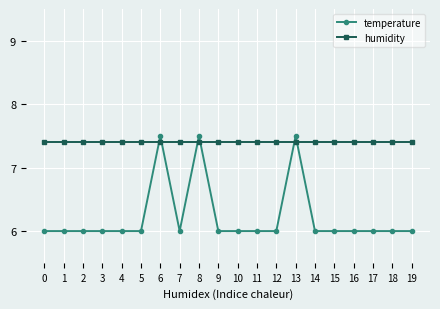

At how many categories does at least one series exceed 7?

20